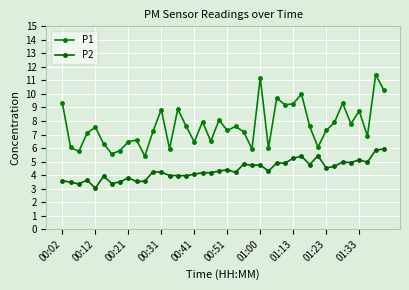

Is this an area chart (filled region under the line)?

No